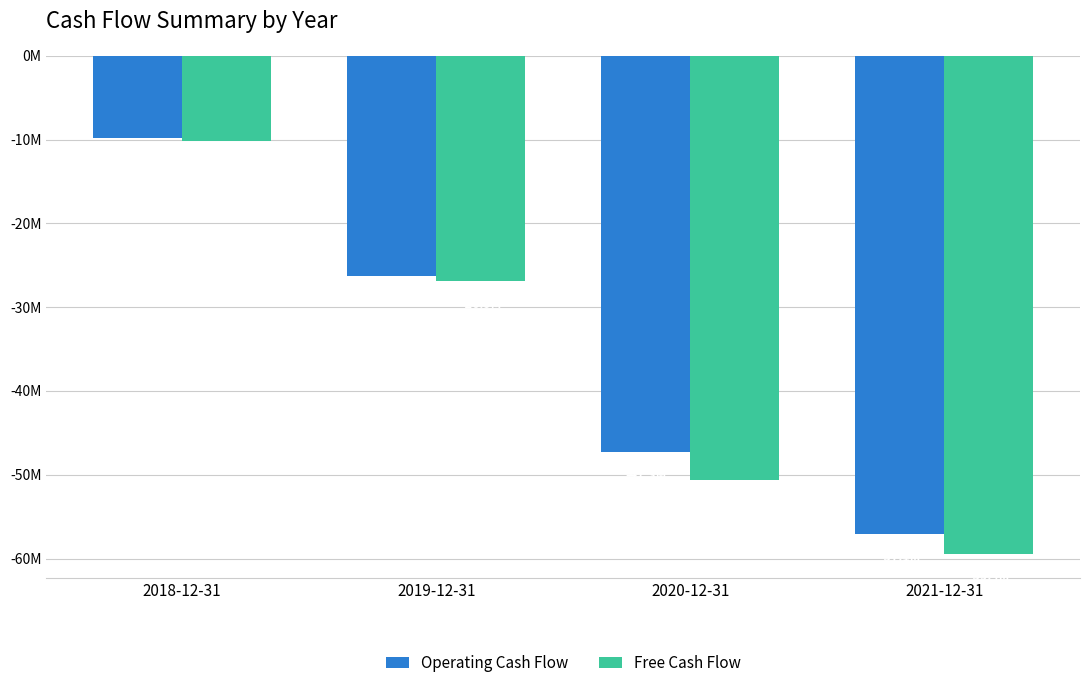

What is the difference between the second highest and second lowest values in the Free Cash Flow series?

23719000